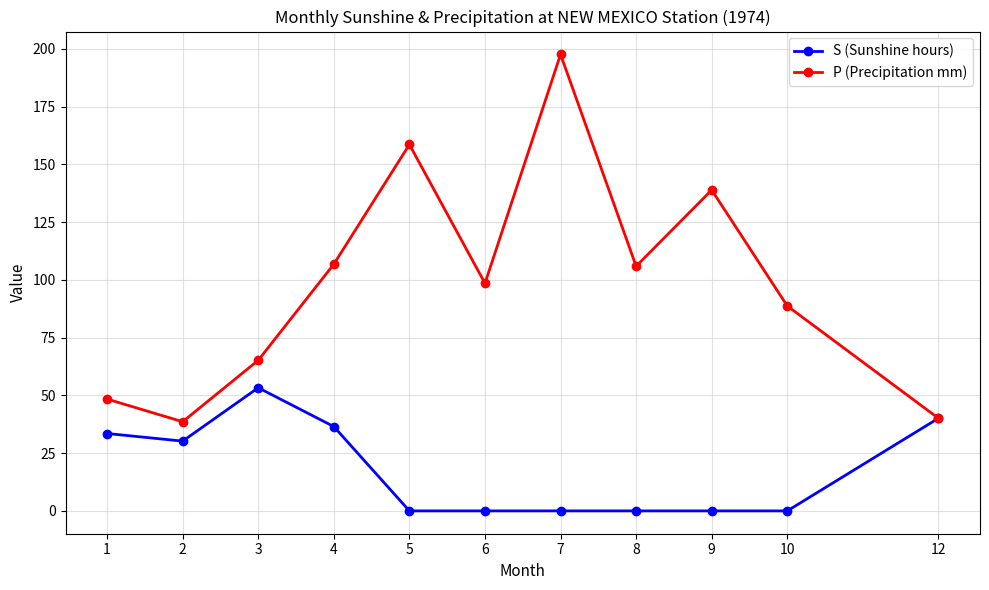

Rank the series by their average value, from lowest to highest.

S (Sunshine hours), P (Precipitation mm)